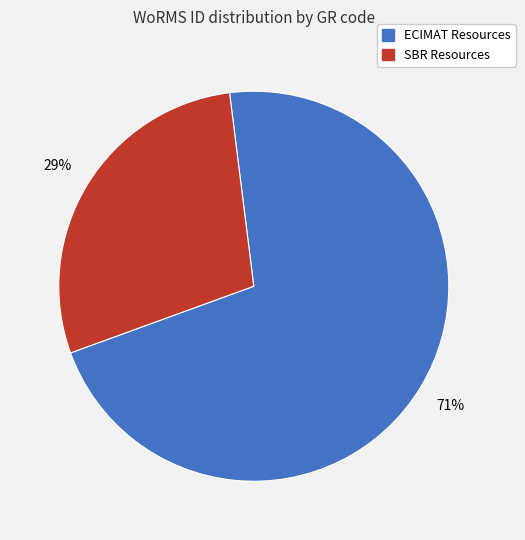

To the nearest percent, what is the average slice percentage?

50%